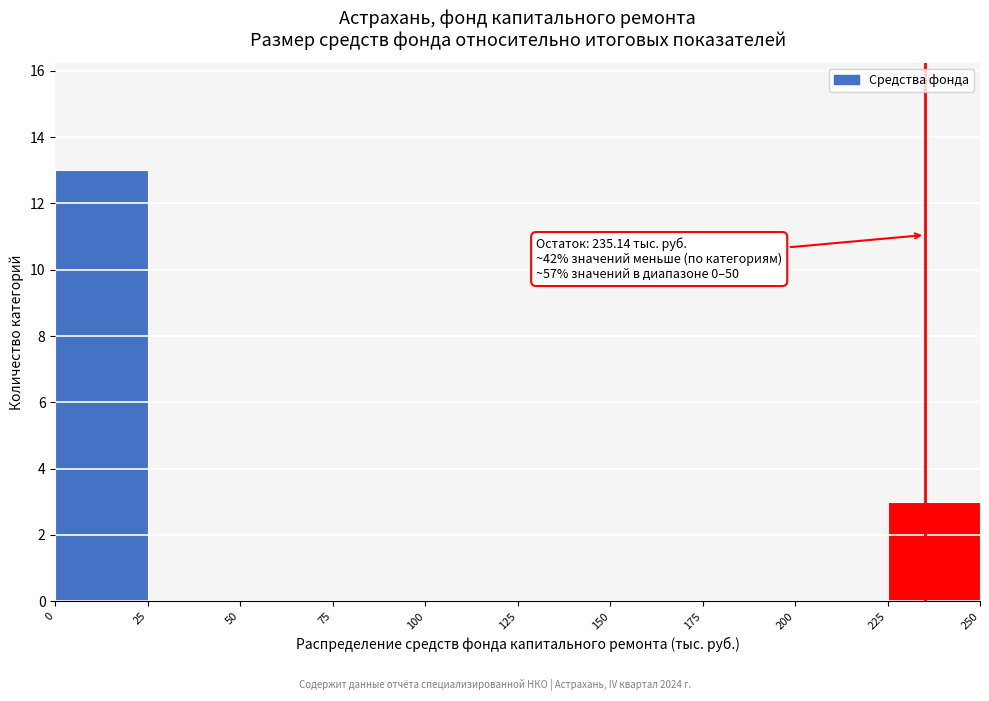

Which range on the x-axis has the tallest bar?

0 to 25